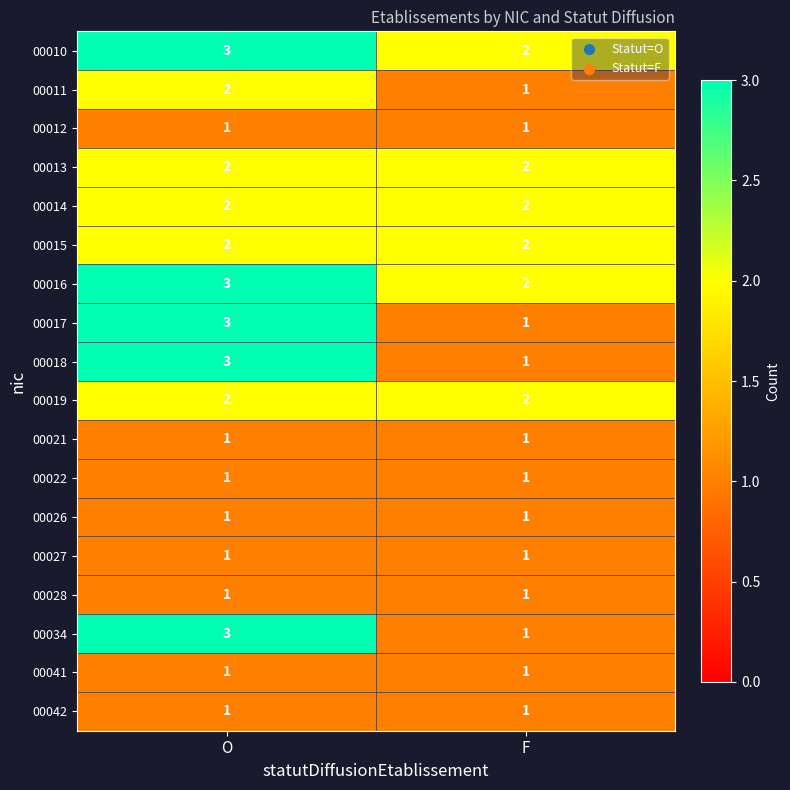

The value of 00018 at O is 1. True or false?

False